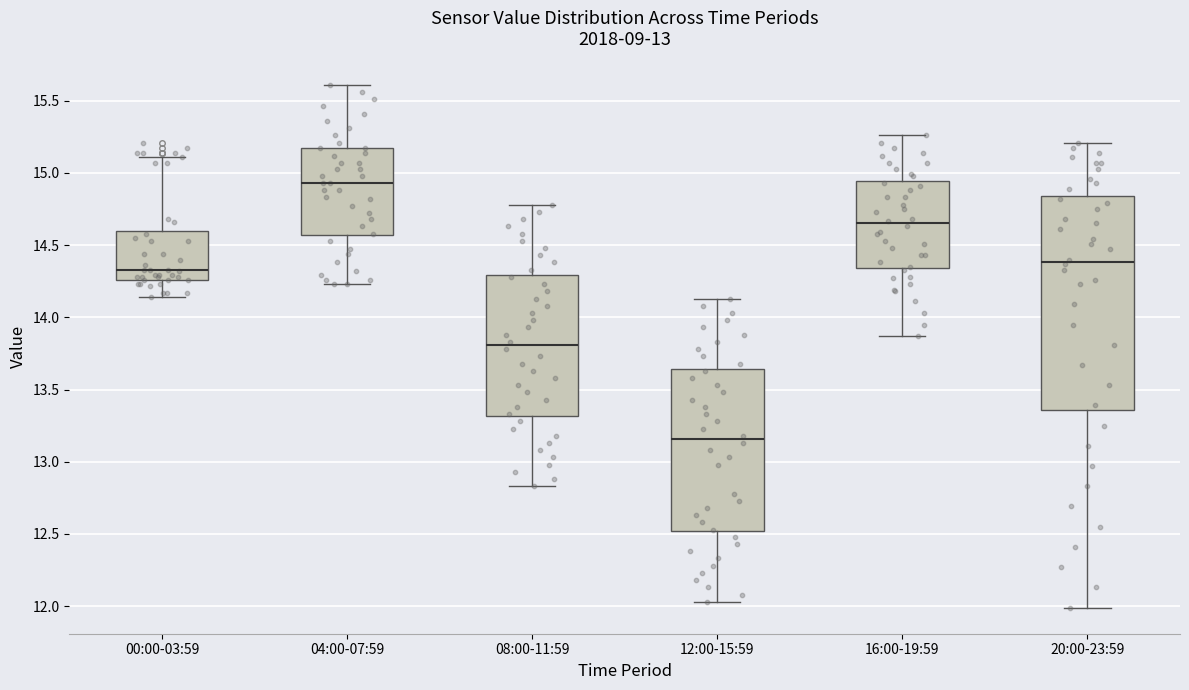

Reading left to right, transcribe this box plot: for each box, give where its median line is, the range the box spans, and where its two whiskers end, as read against the y-axis. The values are not printed on the chart, so give them approximately, as read against the axis.

00:00-03:59: median 14.35, box 14.25 to 14.60, whiskers 14.15 to 15.10
04:00-07:59: median 14.95, box 14.55 to 15.15, whiskers 14.25 to 15.60
08:00-11:59: median 13.80, box 13.30 to 14.30, whiskers 12.85 to 14.80
12:00-15:59: median 13.15, box 12.50 to 13.65, whiskers 12.05 to 14.15
16:00-19:59: median 14.65, box 14.35 to 14.95, whiskers 13.85 to 15.25
20:00-23:59: median 14.40, box 13.35 to 14.85, whiskers 12.00 to 15.20